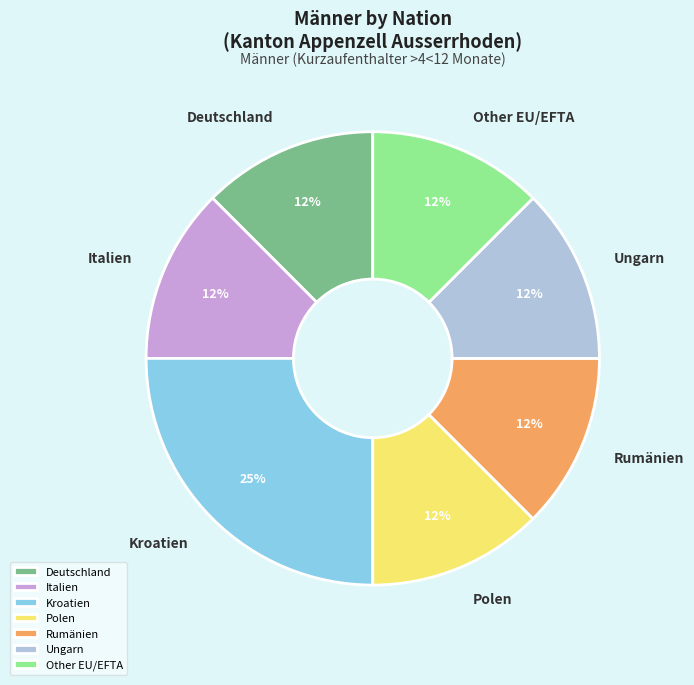

Is the sum of Ungarn and Other EU/EFTA greater than half?

No